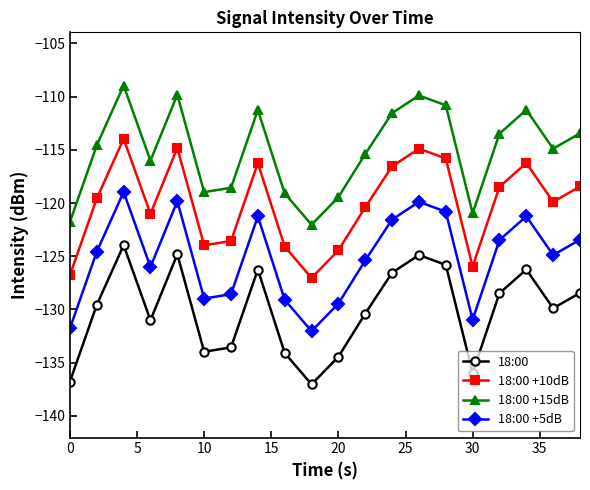

What is the difference between the maximum and minimum values in the 18:00 series?

13.1